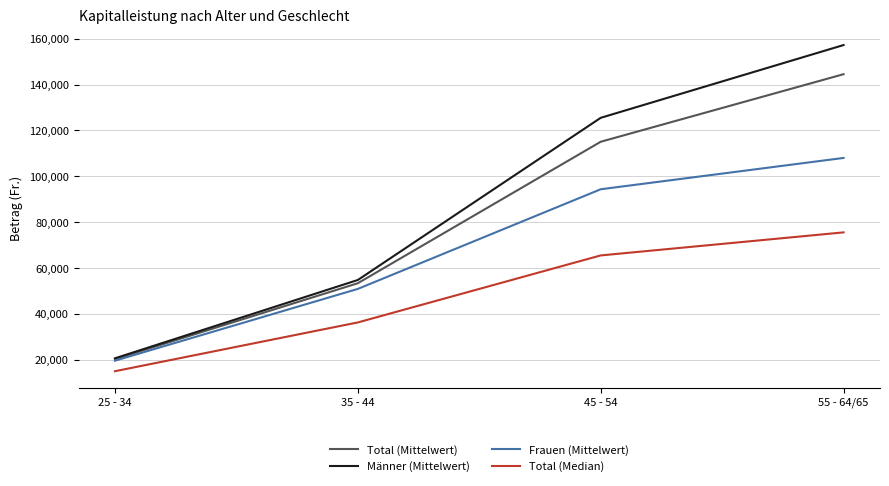

Where is Männer (Mittelwert) nearest to the value 88900?

35 - 44